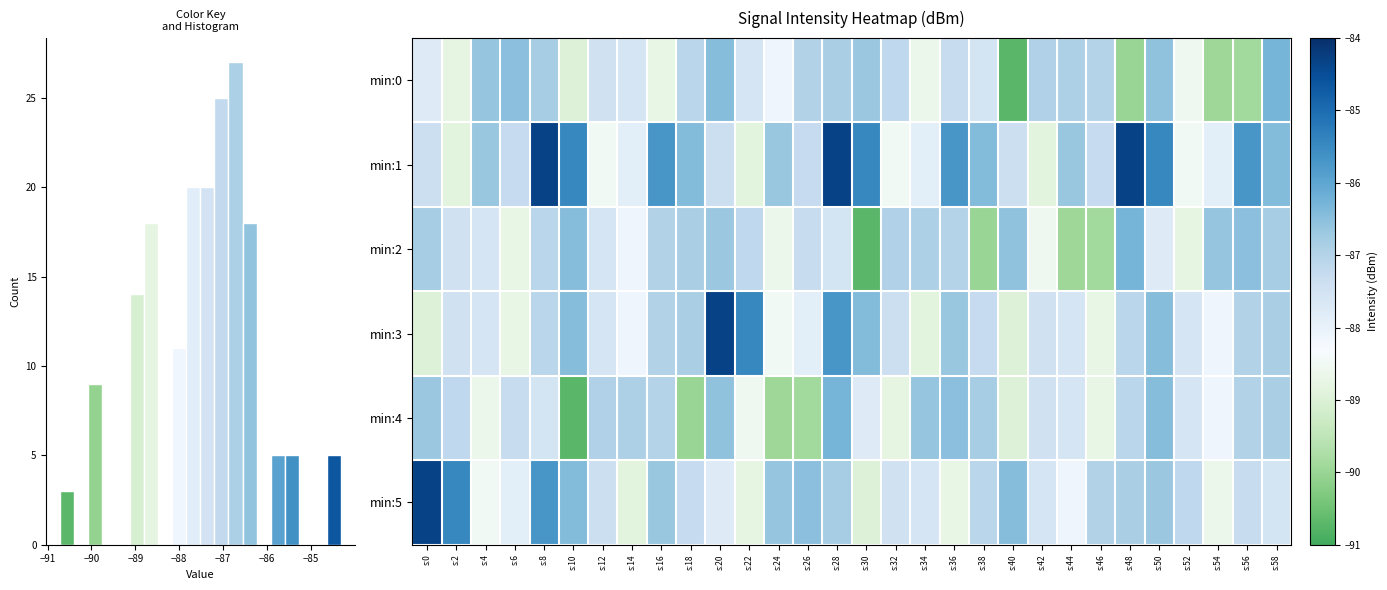

Which series has the largest total across all categories?

min:1